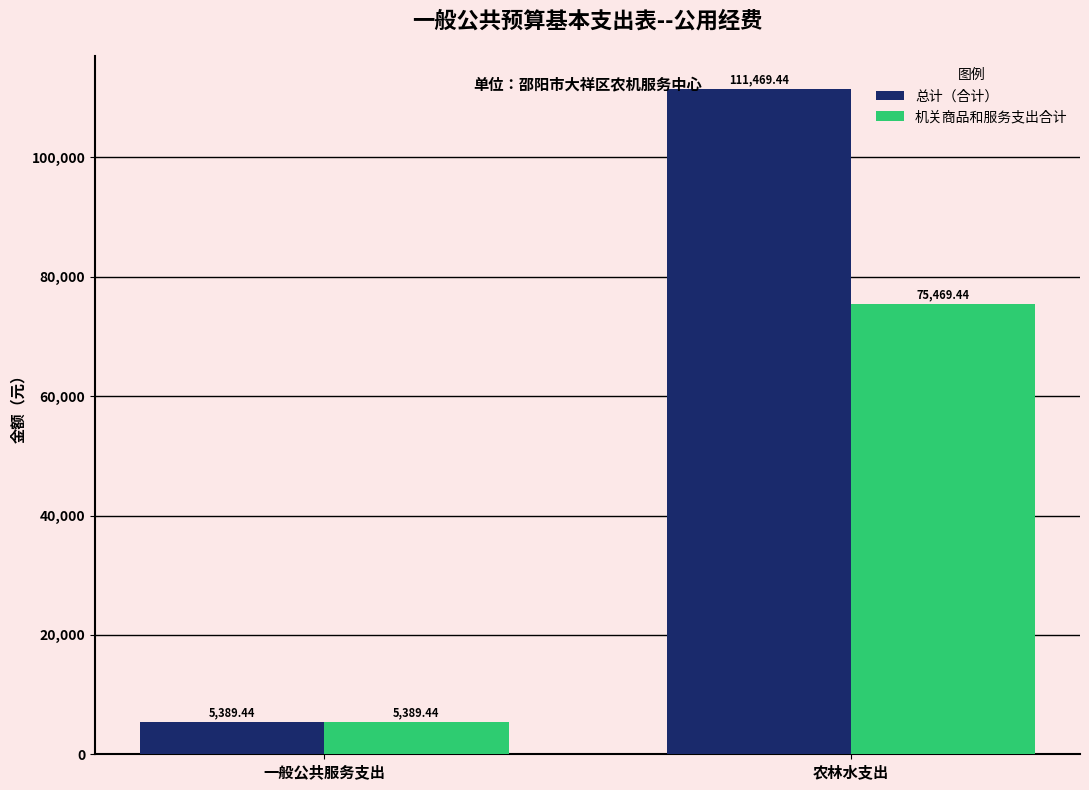

List the labels in order of 机关商品和服务支出合计 value, smallest first.

一般公共服务支出, 农林水支出